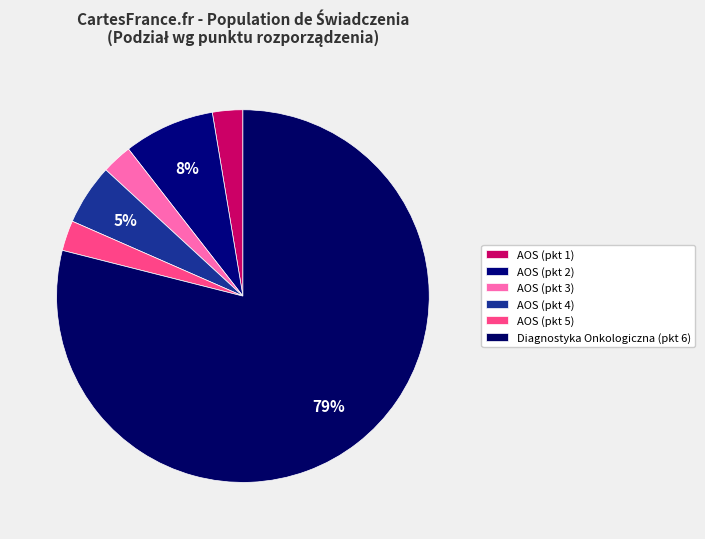

How many segments does this pie chart have?

6